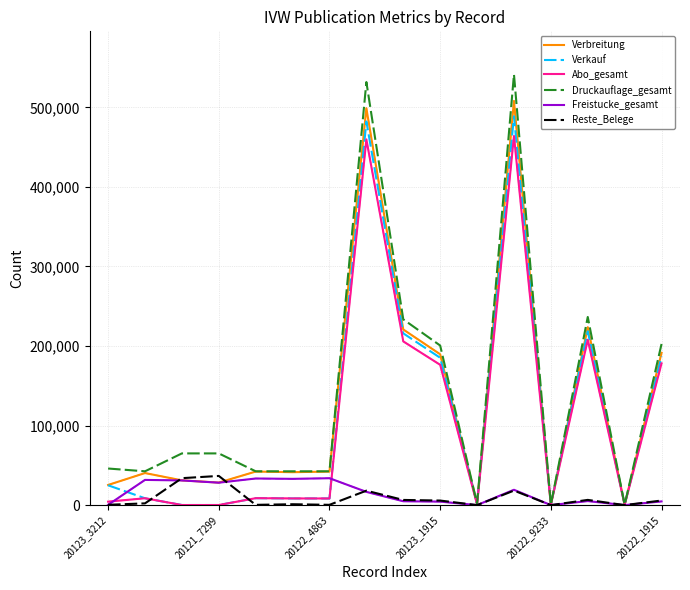

What is the maximum value for Freistucke_gesamt?

33802